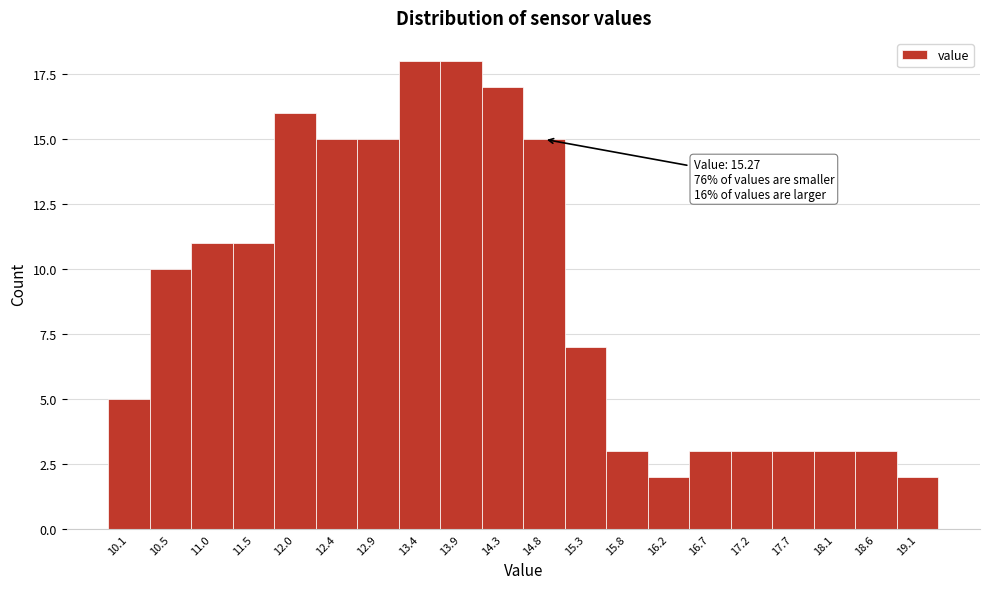

Reading left to right, list all the values displayed in this chart.

10.1=5	10.5=10	11.0=11	11.5=11	12.0=16	12.4=15	12.9=15	13.4=18	13.9=18	14.3=17	14.8=15	15.3=7	15.8=3	16.2=2	16.7=3	17.2=3	17.7=3	18.1=3	18.6=3	19.1=2